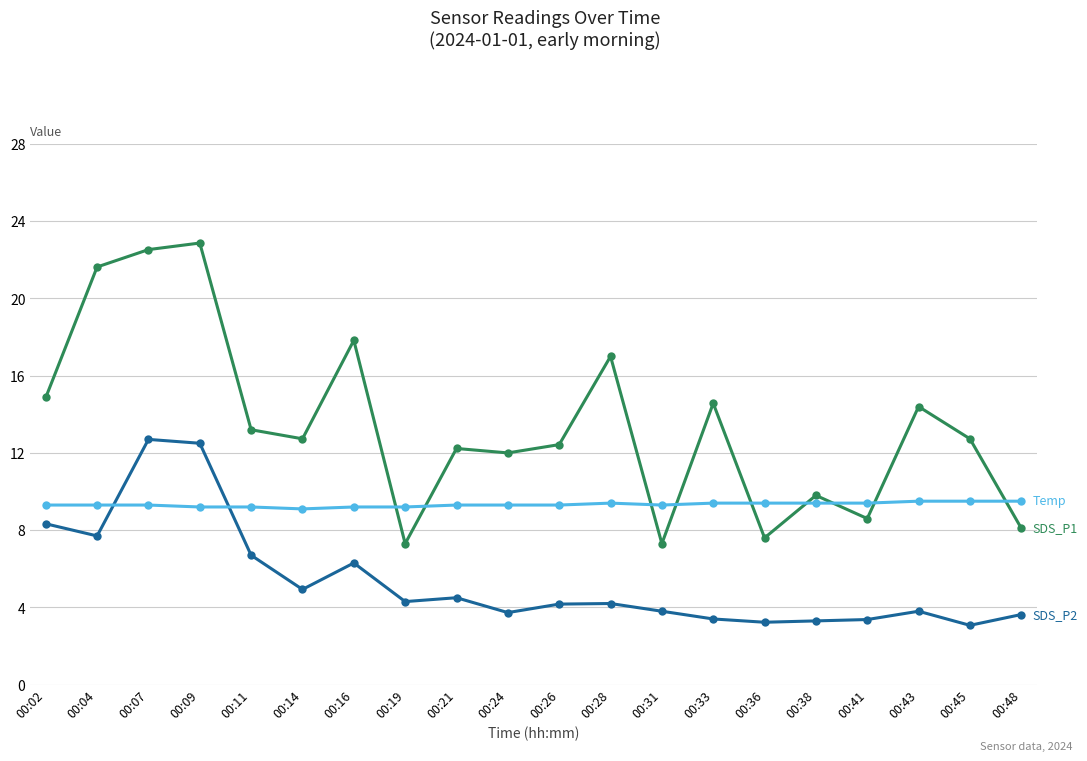

What is the total value across all series at 00:43?

27.7